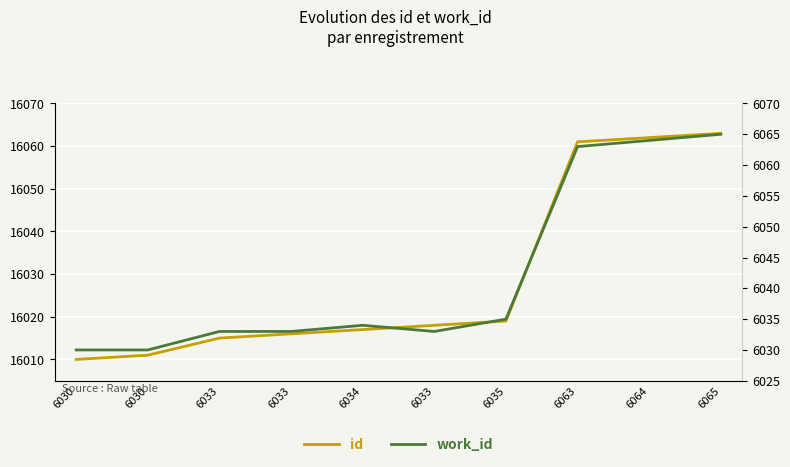

What is the approximate value of id at 6034, to the nearest 5?

16015